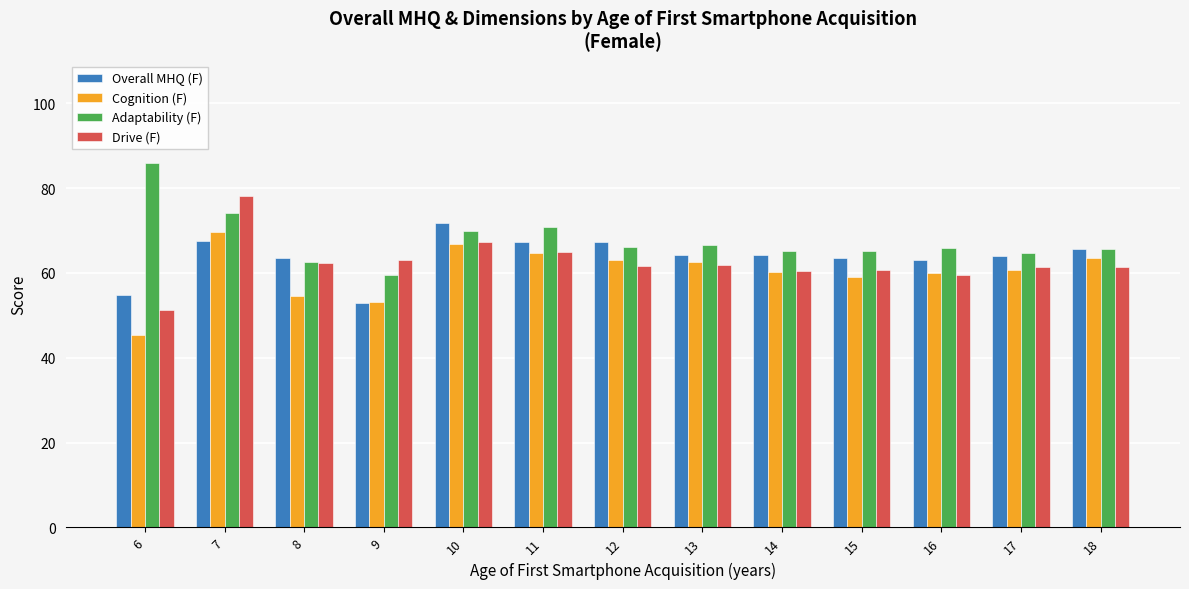

What is the highest value of the Adaptability (F) series?

85.9